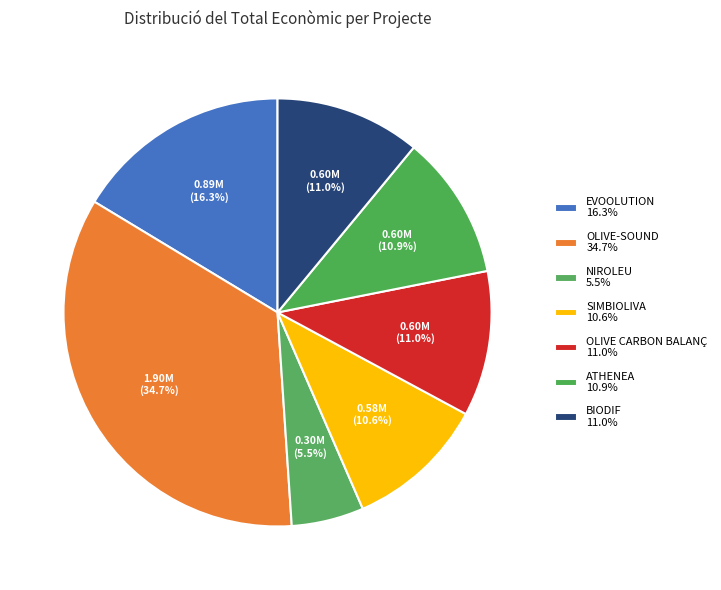

What percentage is NOT represented by OLIVE-SOUND?

65.3%